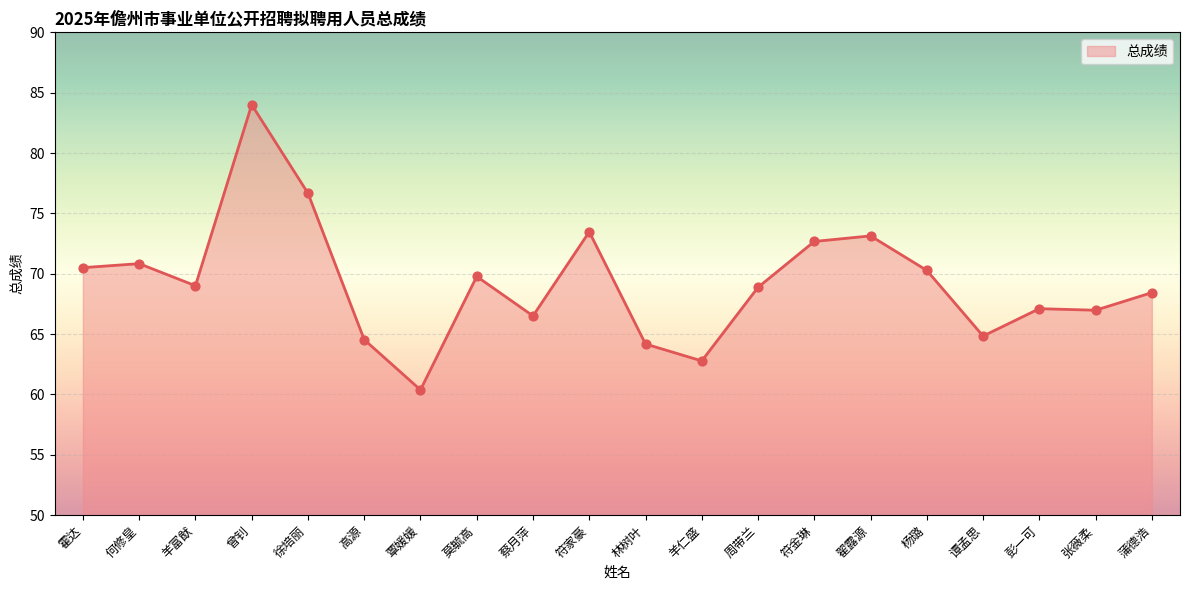

What is the ratio of the value at 彭一可 to the value at 蔡月萍?

1.0